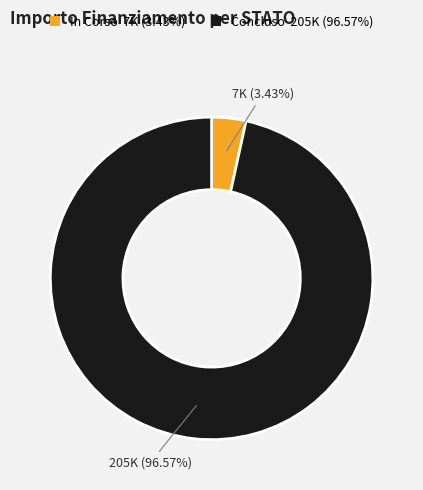

To the nearest percent, what is the difference between the largest and smallest slice percentages?

93%